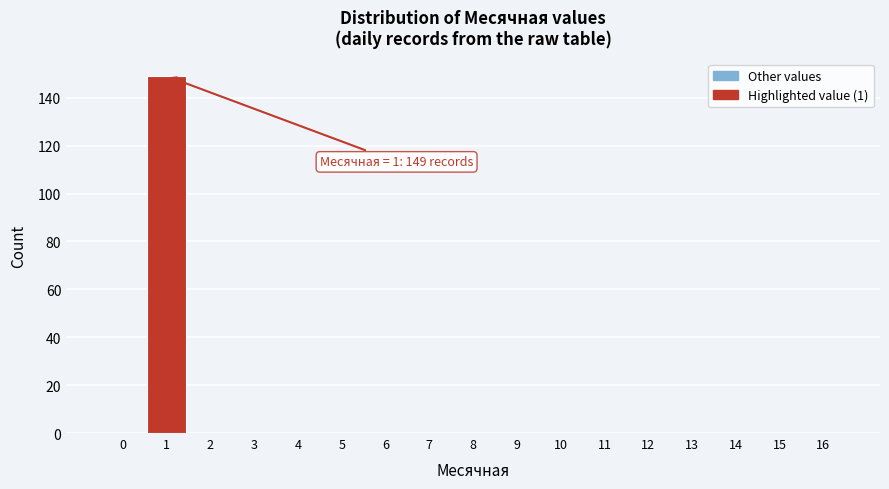

Reading left to right, extract all data points from this chart.

0=0	1=149	2=0	3=0	4=0	5=0	6=0	7=0	8=0	9=0	10=0	11=0	12=0	13=0	14=0	15=0	16=0